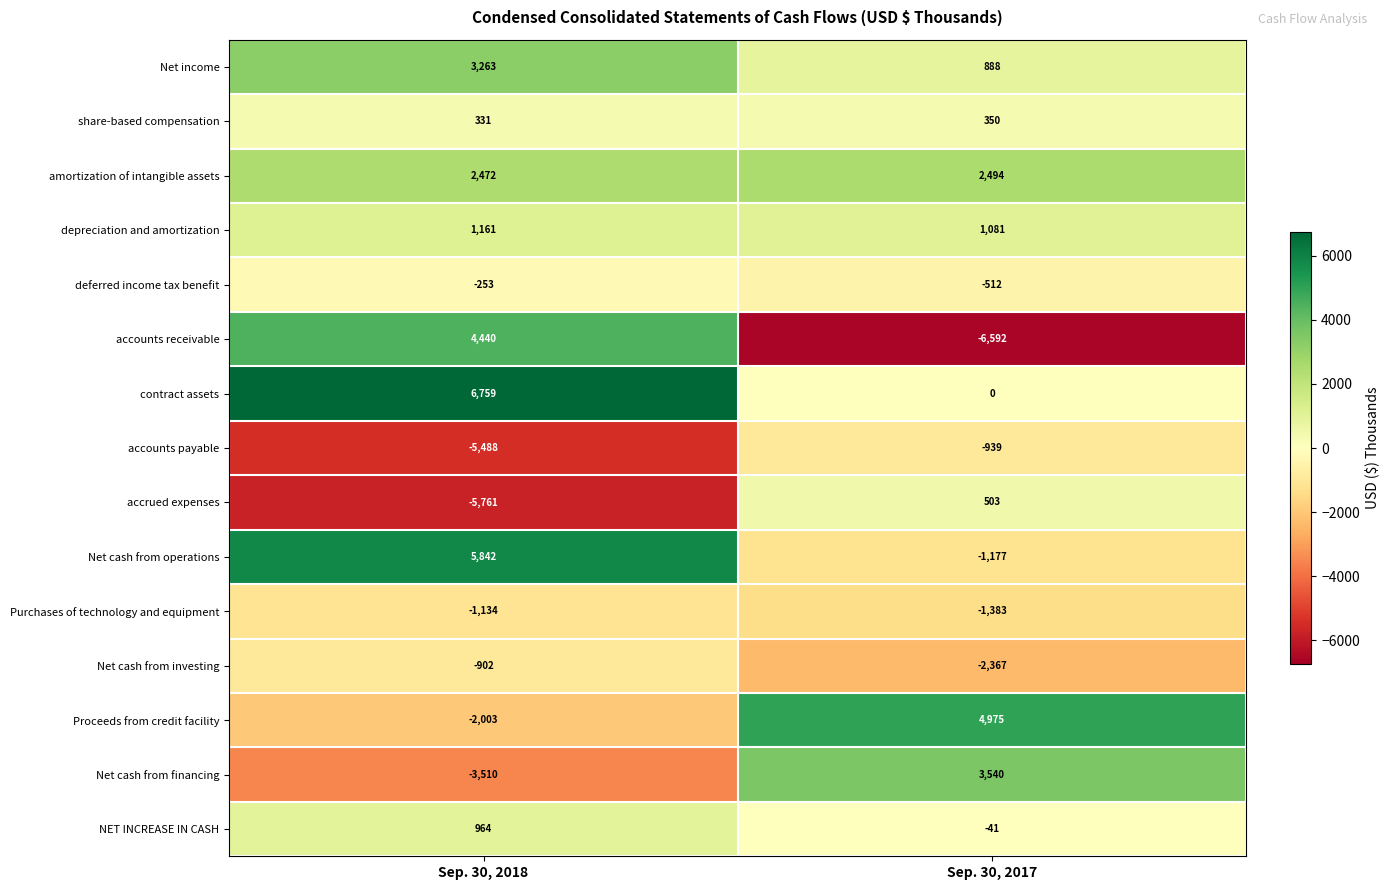

Reading right to left, transcribe all the data shown in this chart.

Net income: 888	3263
share-based compensation: 350	331
amortization of intangible assets: 2494	2472
depreciation and amortization: 1081	1161
deferred income tax benefit: -512	-253
accounts receivable: -6592	4440
contract assets: 0	6759
accounts payable: -939	-5488
accrued expenses: 503	-5761
Net cash from operations: -1177	5842
Purchases of technology and equipment: -1383	-1134
Net cash from investing: -2367	-902
Proceeds from credit facility: 4975	-2003
Net cash from financing: 3540	-3510
NET INCREASE IN CASH: -41	964